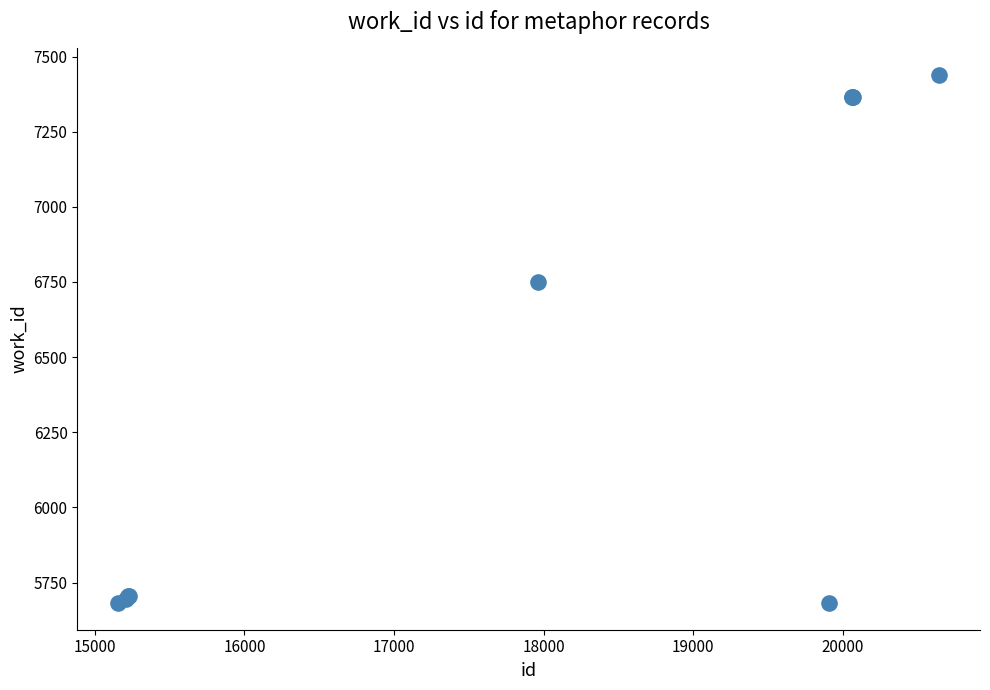

What Y value in the scatter plot is closest to 6560?

6749